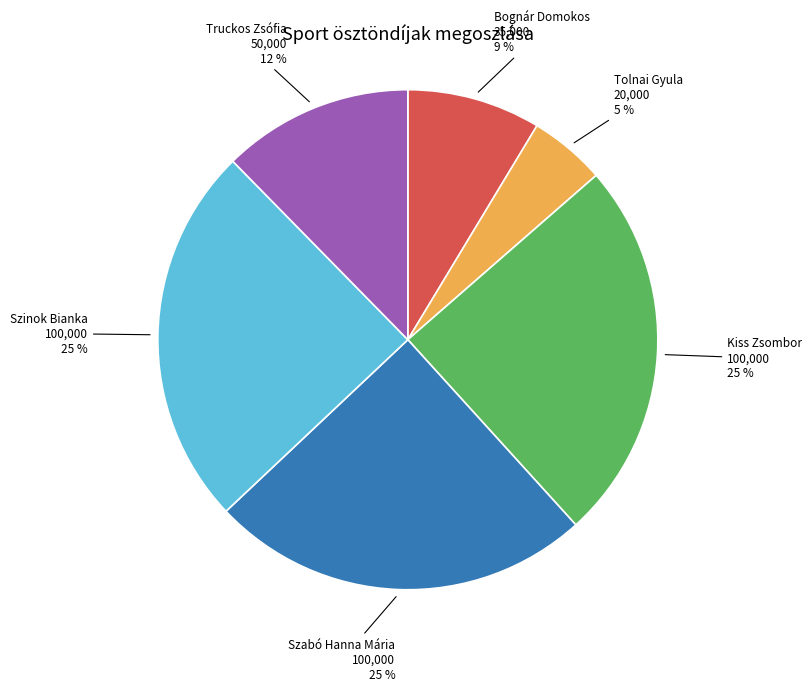

Is the sum of Szabó Hanna Mária and Szinok Bianka greater than half?

No